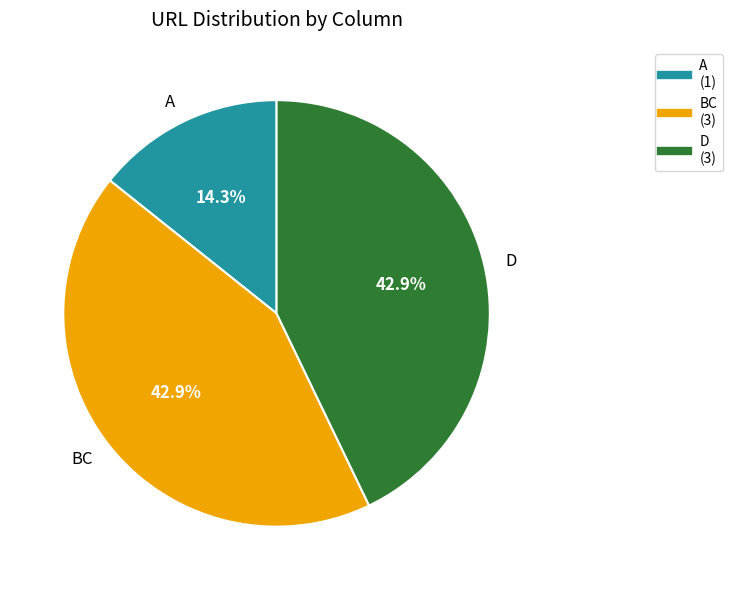

How many slices are in this pie chart?

3